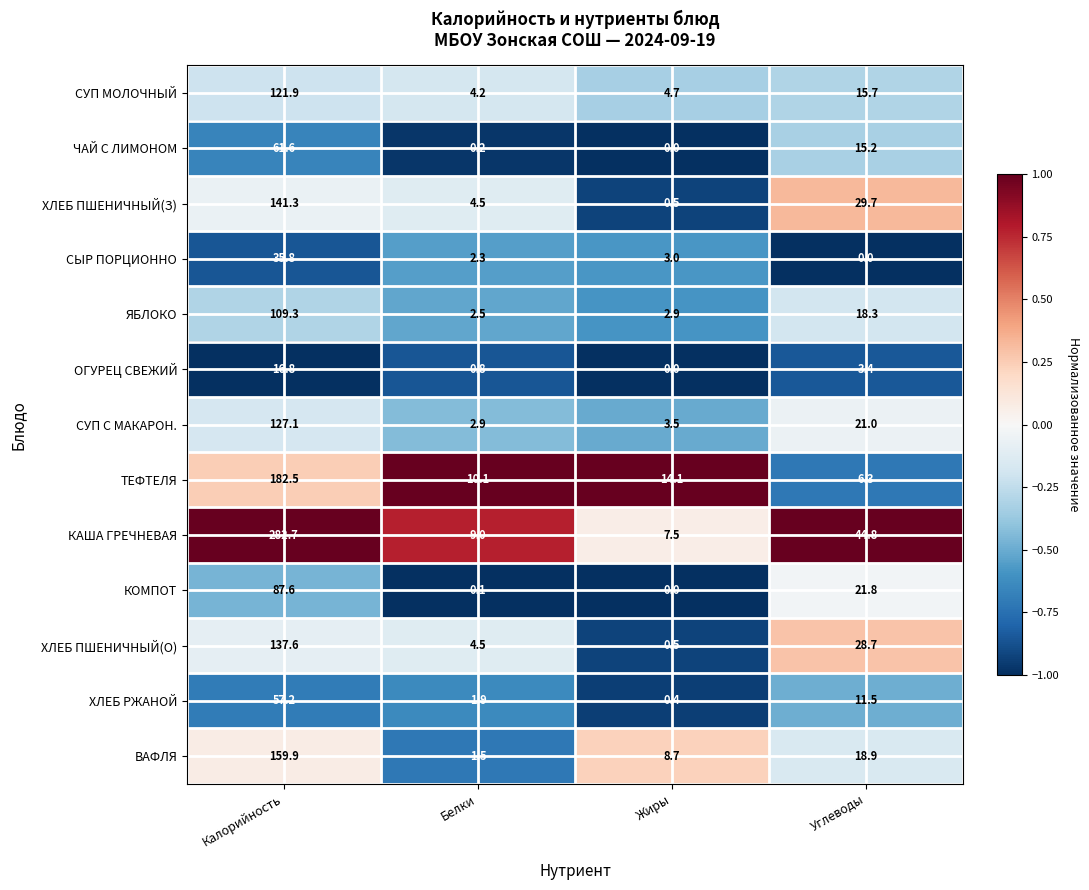

What is the average value of the КАША ГРЕЧНЕВАЯ series?

86.0